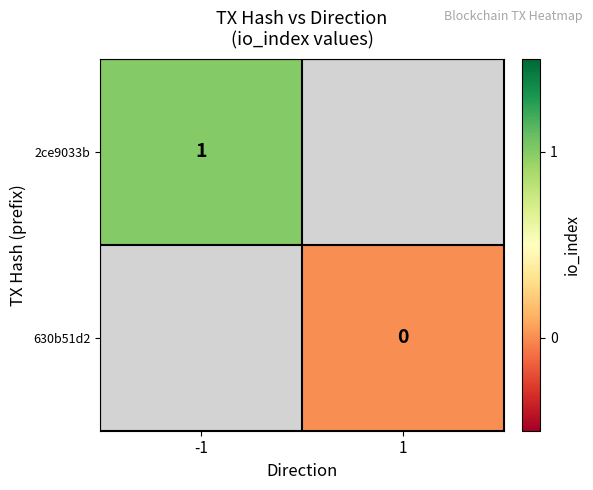

The value of 2ce9033b at -1 is 2. True or false?

False